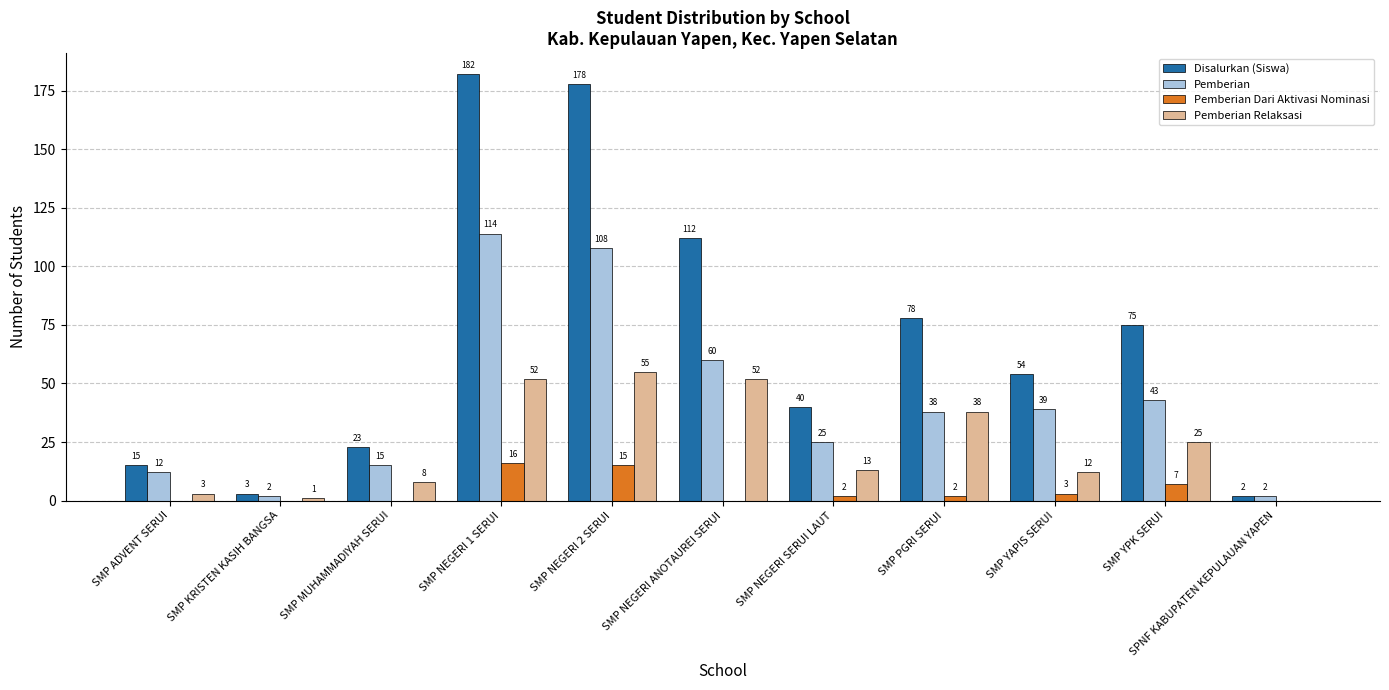

What is the average value of the Pemberian Relaksasi series?

24